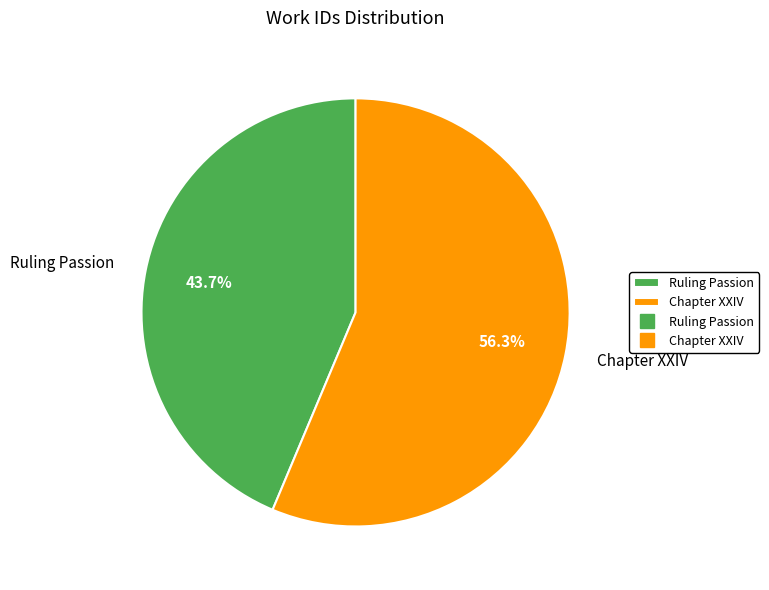

Which slice is the largest?

Chapter XXIV